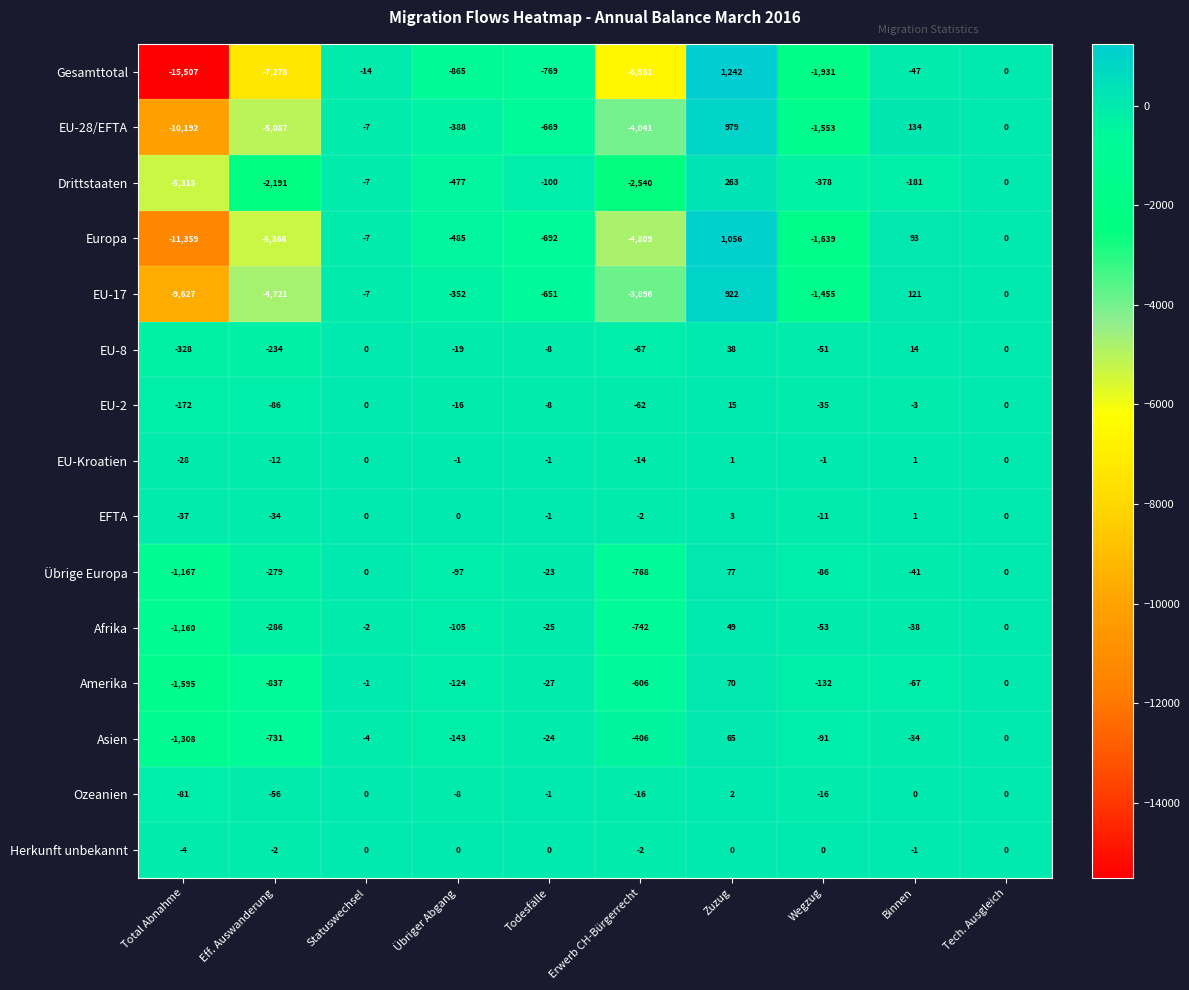

Which series changed the most between Total Abnahme and Erwerb CH-Bürgerrecht?

Gesamttotal